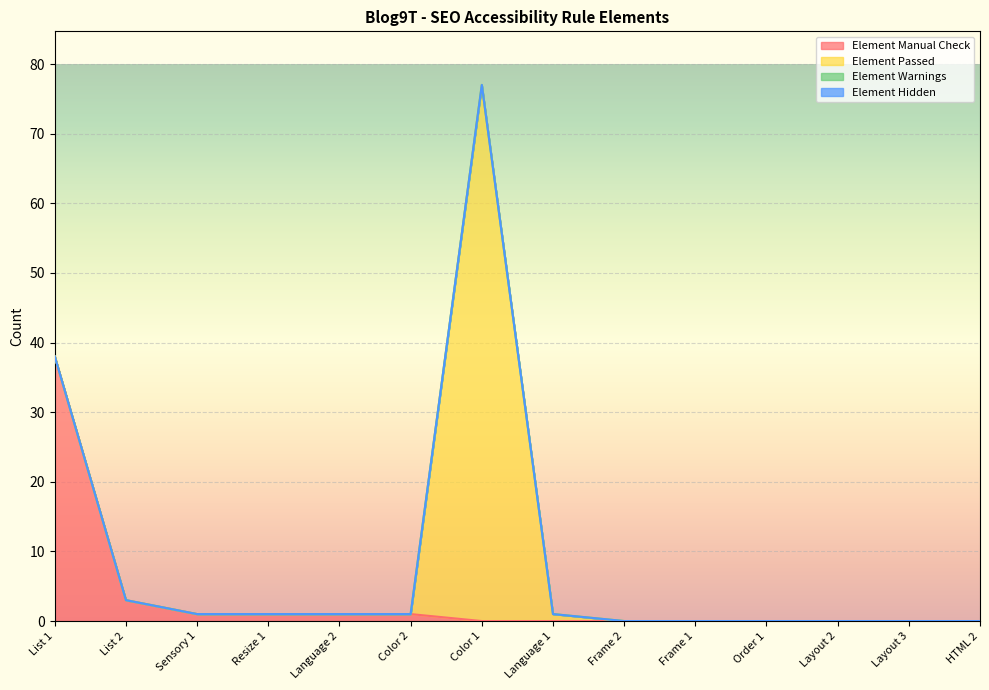

List the series in order of their peak value, lowest first.

Element Warnings, Element Hidden, Element Manual Check, Element Passed